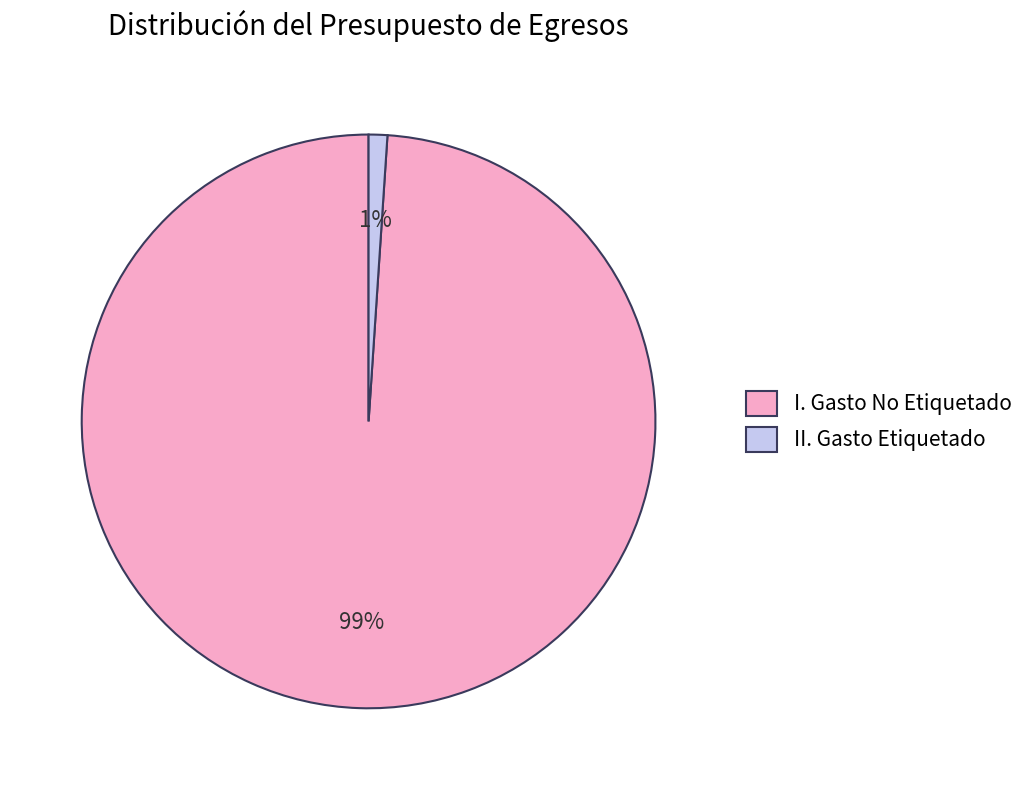

Does any single category account for the majority?

Yes